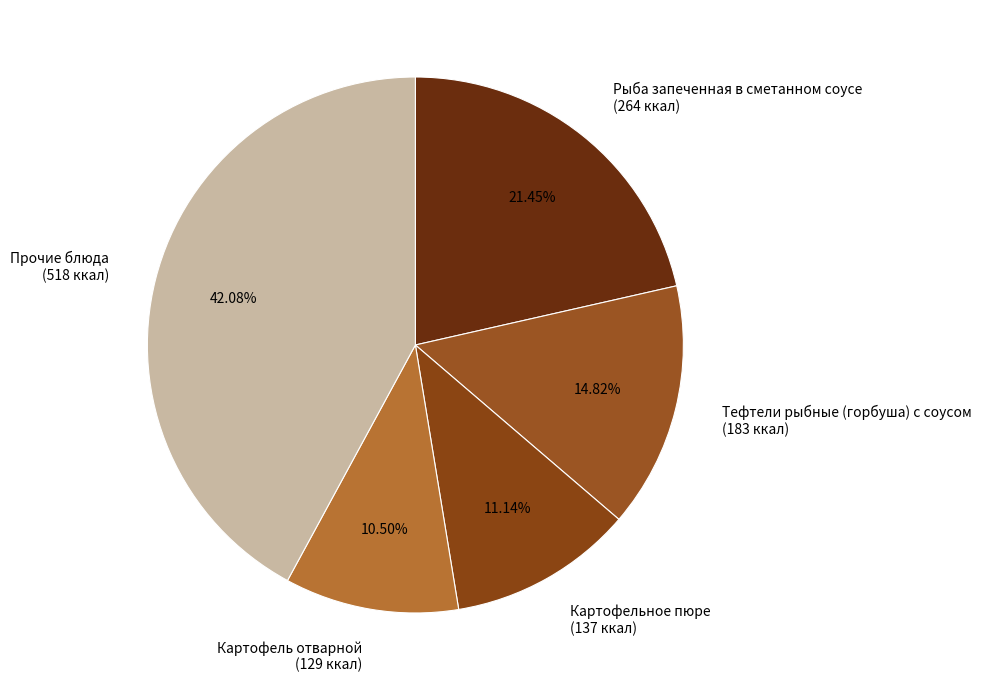

Does Рыба запеченная в сметанном соусе (264 ккал) represent more than half of the total?

No